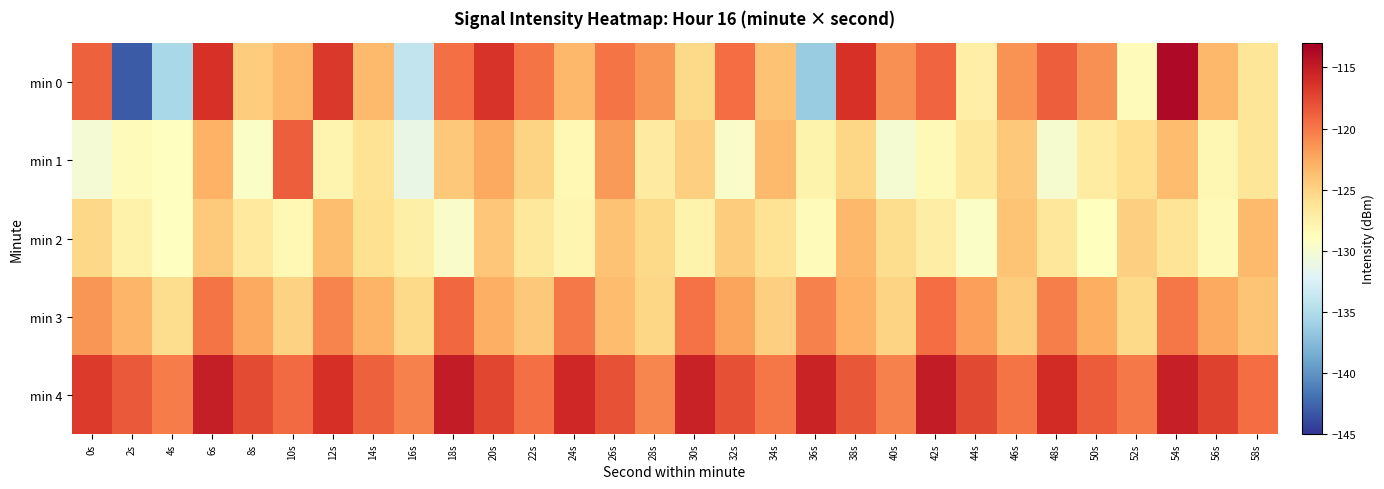

Reading right to left, extract all data points from this chart.

min 0: 58s=-126.4	56s=-123.4	54s=-113.7	52s=-128.7	50s=-121.1	48s=-118.7	46s=-121.4	44s=-127.3	42s=-119.0	40s=-121.2	38s=-116.4	36s=-136.3	34s=-123.9	32s=-119.4	30s=-125.5	28s=-121.5	26s=-119.8	24s=-123.3	22s=-119.9	20s=-116.4	18s=-119.6	16s=-134.0	14s=-123.4	12s=-116.6	10s=-123.4	8s=-124.6	6s=-116.3	4s=-135.5	2s=-143.0	0s=-118.9
min 1: 58s=-126.4	56s=-128.2	54s=-123.6	52s=-125.8	50s=-127.1	48s=-129.9	46s=-124.3	44s=-126.7	42s=-128.5	40s=-130.1	38s=-125.2	36s=-127.8	34s=-123.4	32s=-129.6	30s=-124.8	28s=-126.9	26s=-121.7	24s=-128.3	22s=-125.1	20s=-122.5	18s=-124.3	16s=-131.2	14s=-126.2	12s=-128.0	10s=-118.7	8s=-129.4	6s=-123.0	4s=-129.1	2s=-128.7	0s=-130.2
min 2: 58s=-123.5	56s=-128.5	54s=-126.3	52s=-124.8	50s=-128.9	48s=-126.6	46s=-124.1	44s=-129.4	42s=-127.2	40s=-125.7	38s=-123.3	36s=-128.7	34s=-126.2	32s=-124.6	30s=-127.8	28s=-125.4	26s=-123.9	24s=-128.1	22s=-126.7	20s=-124.2	18s=-129.6	16s=-127.4	14s=-125.9	12s=-123.7	10s=-128.3	8s=-126.8	6s=-124.5	4s=-129.1	2s=-127.6	0s=-125.3
min 3: 58s=-124.1	56s=-122.5	54s=-119.9	52s=-125.4	50s=-122.7	48s=-120.3	46s=-124.6	44s=-122.0	42s=-119.5	40s=-125.1	38s=-122.9	36s=-120.4	34s=-124.8	32s=-122.2	30s=-119.7	28s=-125.2	26s=-123.6	24s=-120.1	22s=-124.3	20s=-122.8	18s=-119.2	16s=-125.5	14s=-123.1	12s=-120.6	10s=-124.9	8s=-122.4	6s=-119.8	4s=-125.7	2s=-123.2	0s=-121.5
min 4: 58s=-119.5	56s=-117.2	54s=-115.2	52s=-120.1	50s=-118.6	48s=-115.9	46s=-119.8	44s=-117.6	42s=-115.0	40s=-120.4	38s=-118.3	36s=-115.5	34s=-119.9	32s=-117.9	30s=-115.3	28s=-120.7	26s=-118.1	24s=-115.7	22s=-119.6	20s=-117.4	18s=-114.9	16s=-120.5	14s=-118.8	12s=-116.2	10s=-119.3	8s=-117.7	6s=-115.1	4s=-120.2	2s=-118.5	0s=-116.8